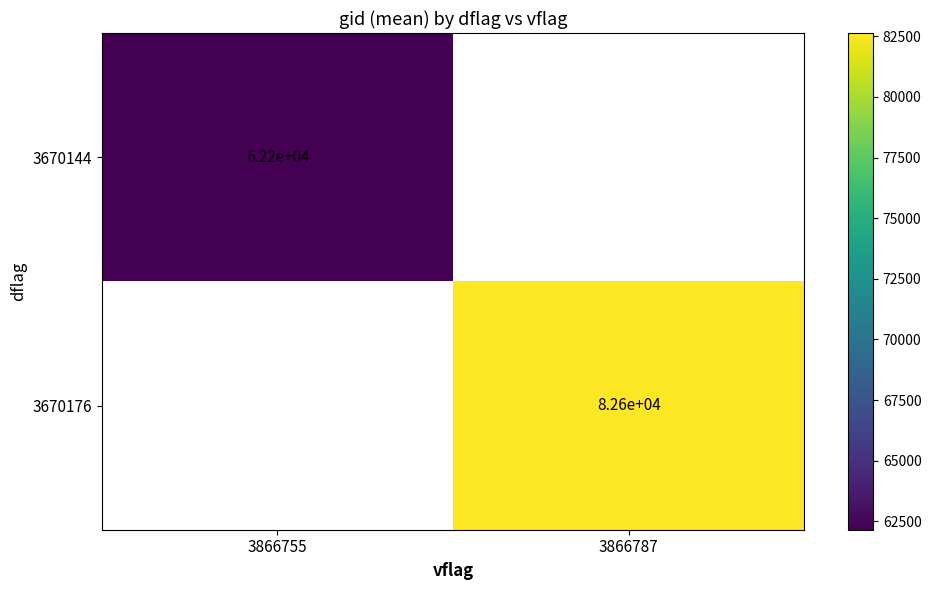

Between 3866787 and 3866755, which is larger?

3866755